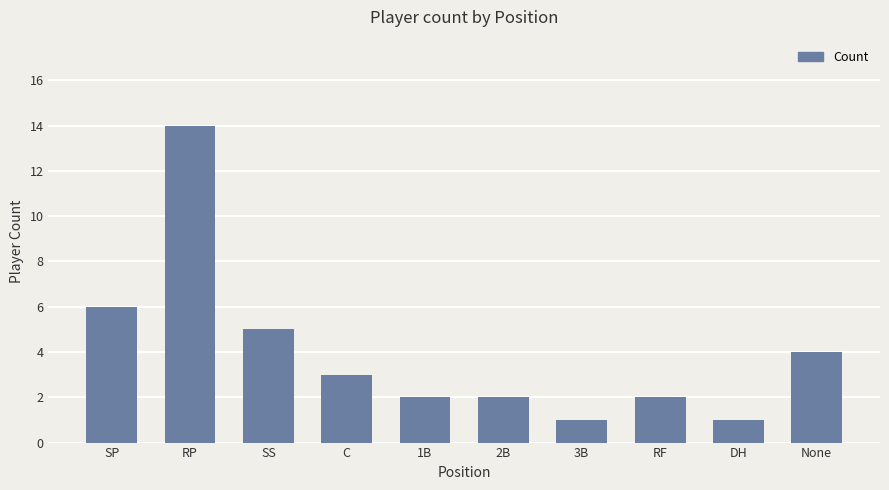

What is the label of the 7th bar from the right?

C